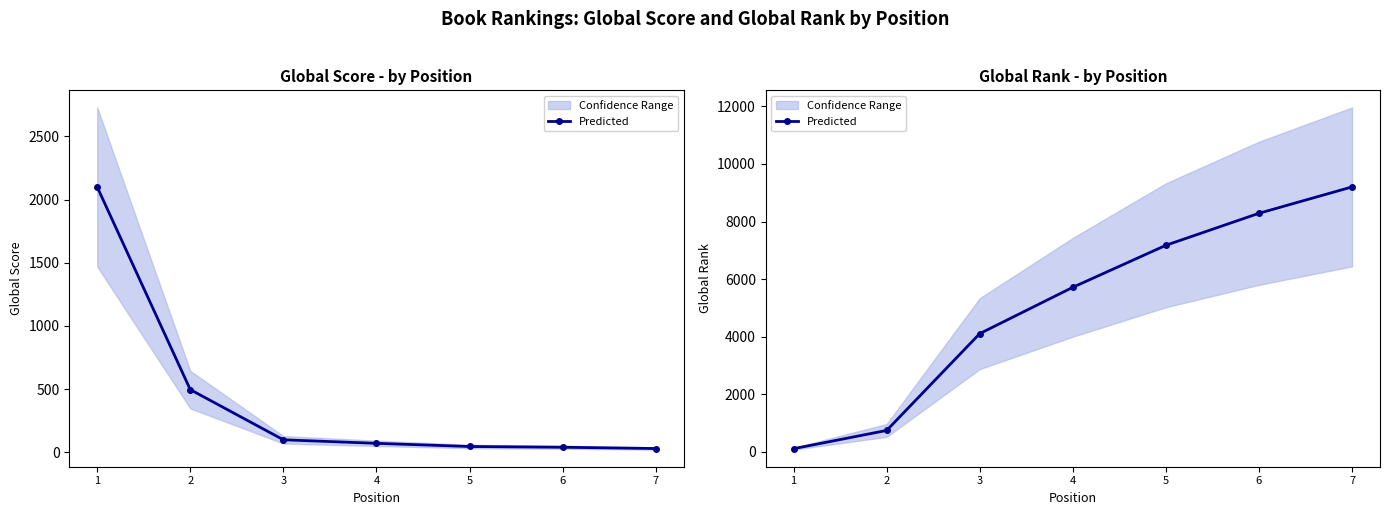

What is the value of the 7th point from the left?

9203